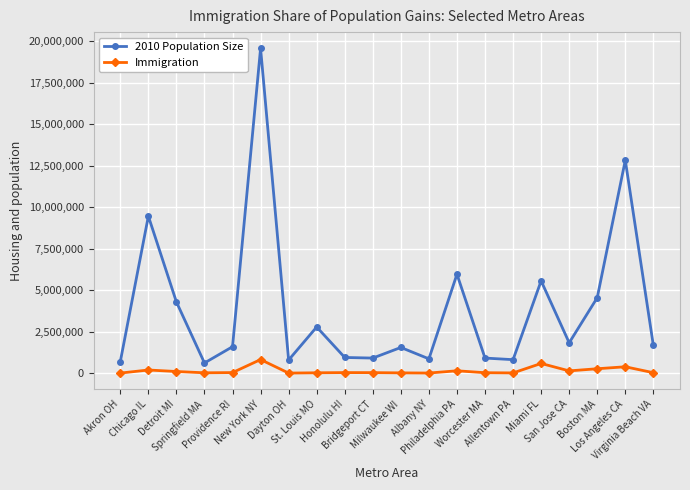

What is the total value across all series at Detroit MI?

4404473